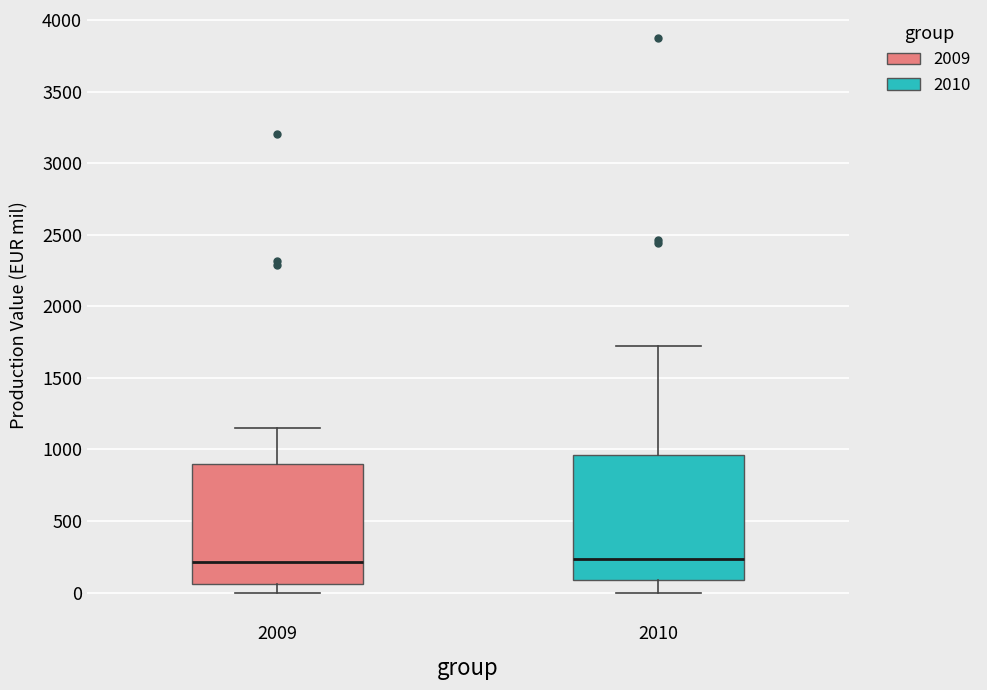

Reading left to right, read every box against the y-axis: the position of its median line, the range the box covers, and the ends of its whiskers. The values are not printed on the chart, so give them approximately, as read against the axis.

2009: median 200, box 50 to 900, whiskers 0 to 1150
2010: median 250, box 100 to 950, whiskers 0 to 1700